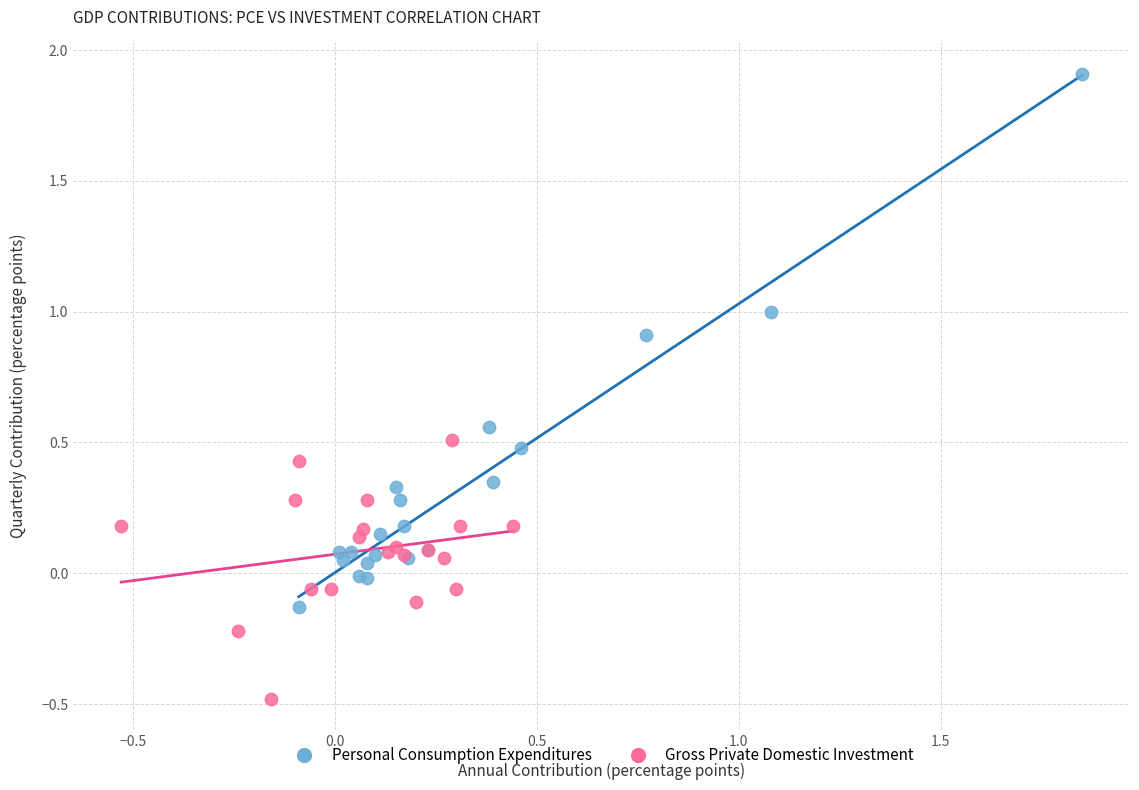

Which series reaches the maximum Y coordinate?

Personal Consumption Expenditures